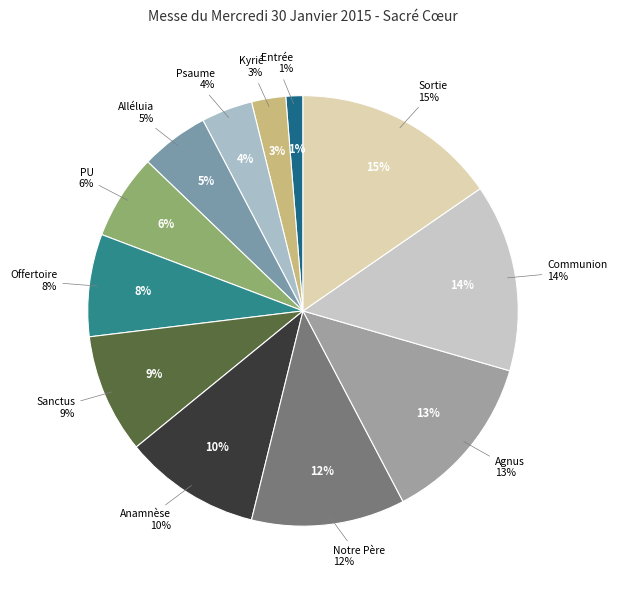

To the nearest percent, what percentage of the pie is Communion?

14%